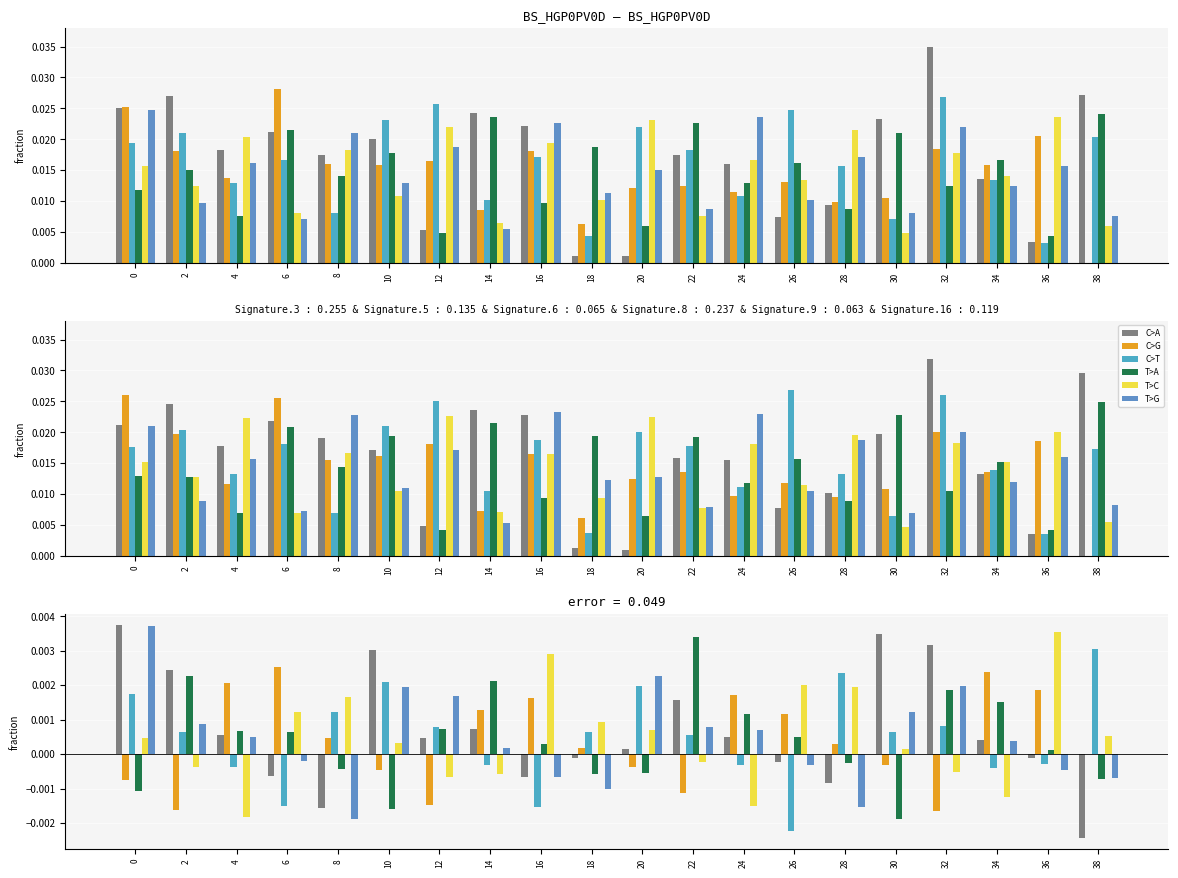

How many negative values does the C>G series have?

8